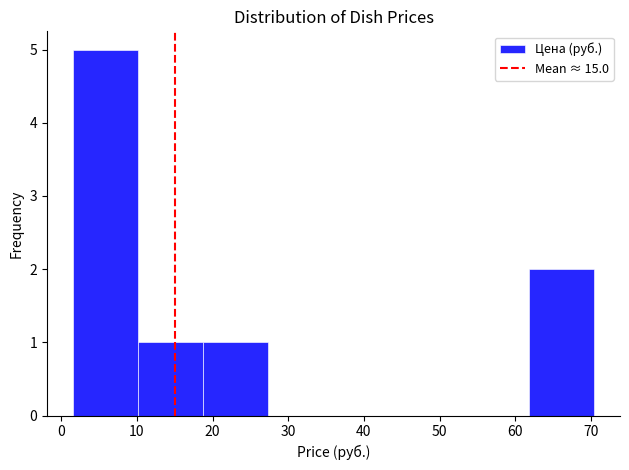

Reading left to right, transcribe this chart: for each bar, give the range it covers on the x-axis and its height. Neither the bar edges nor the heights are printed on the chart, so give them approximately, as read against the axes.

2 to 10: 5
10 to 19: 1
19 to 27: 1
27 to 36: 0
36 to 45: 0
45 to 53: 0
53 to 62: 0
62 to 70: 2